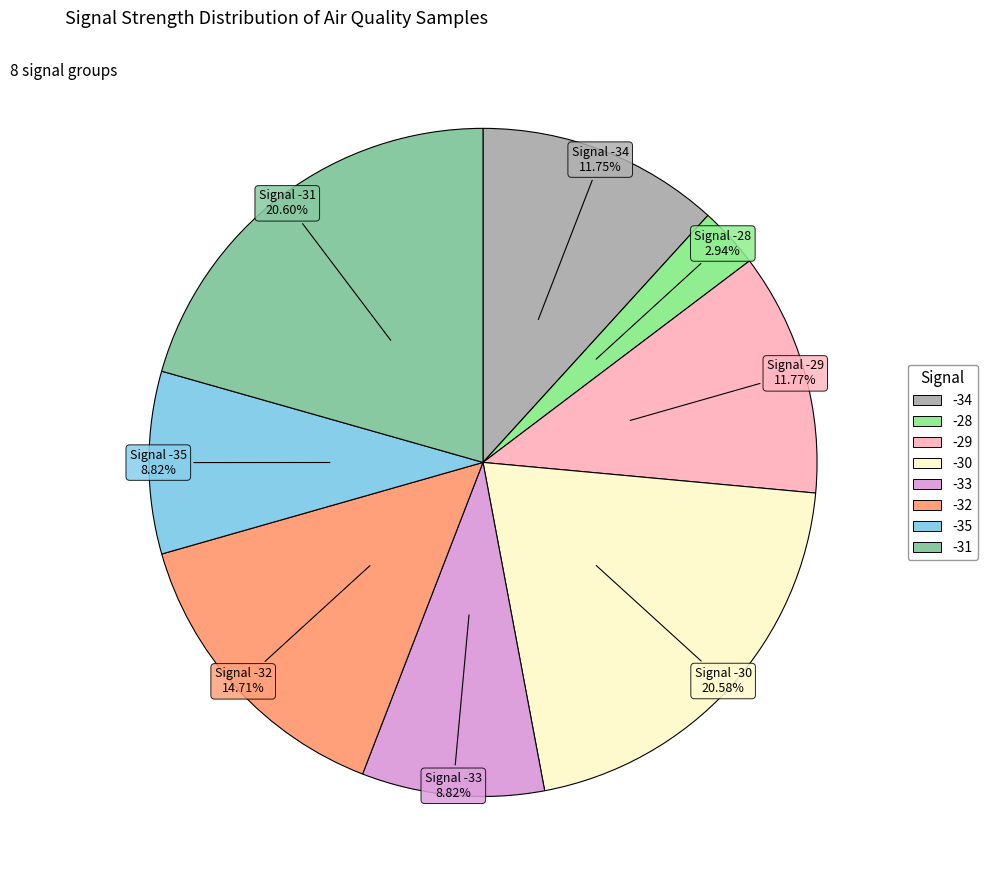

Is there a majority slice in this chart?

No